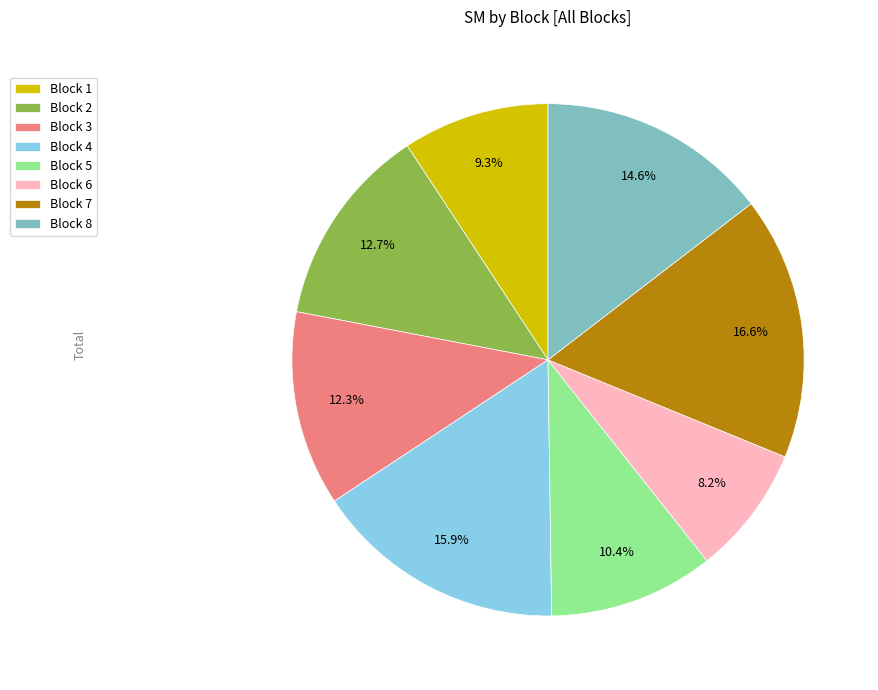

How many segments does this pie chart have?

8